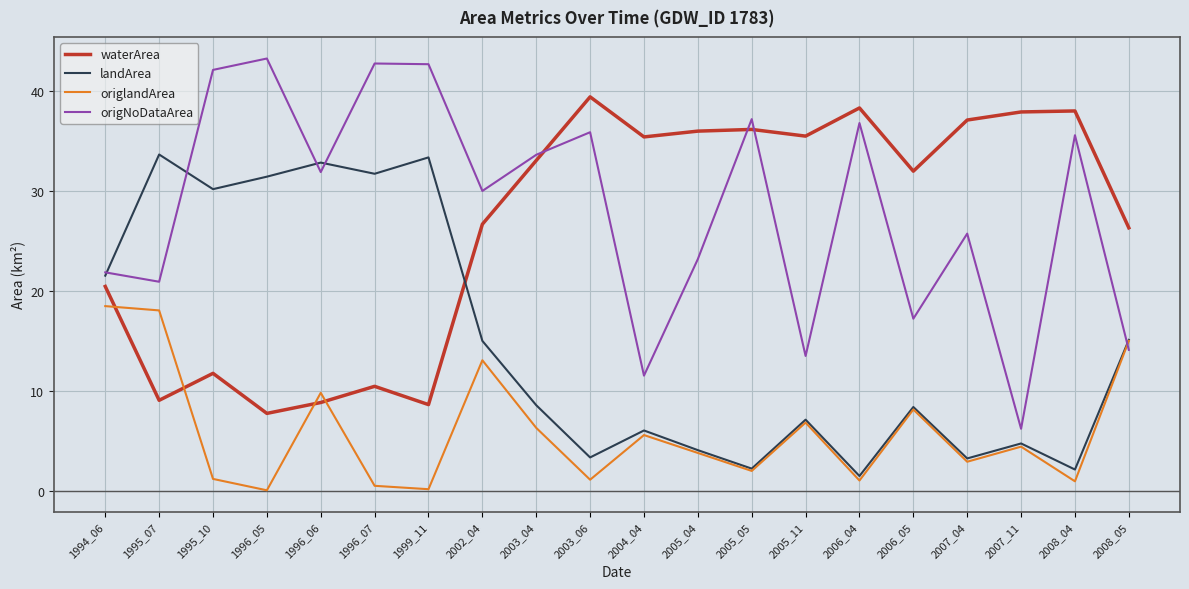

True or false: waterArea and landArea intersect in this chart.

True